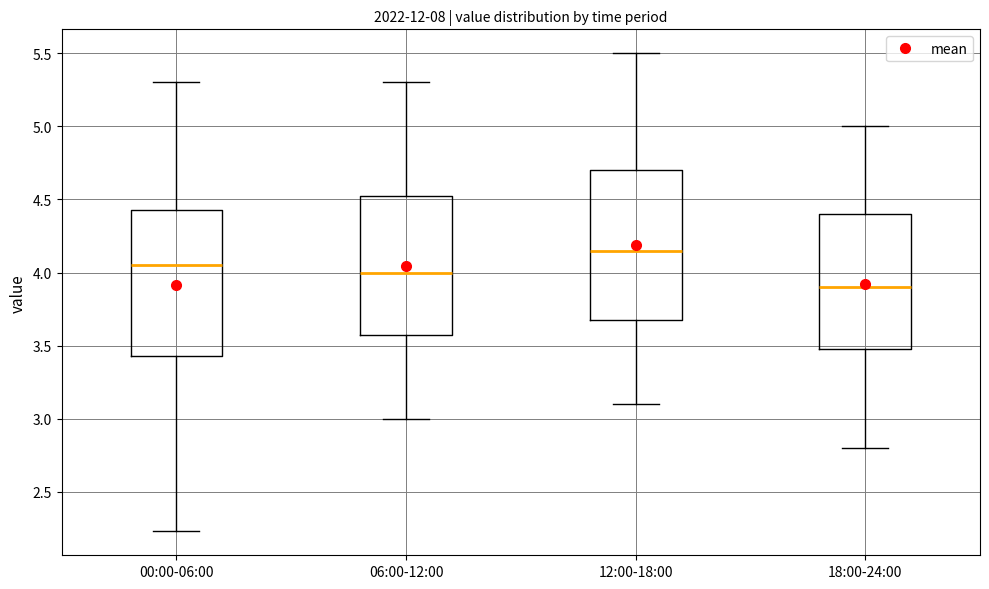

Reading left to right, transcribe this box plot: for each box, give where its median line is, the range the box spans, and where its two whiskers end, as read against the y-axis. The values are not printed on the chart, so give them approximately, as read against the axis.

00:00-06:00: median 4.05, box 3.45 to 4.45, whiskers 2.25 to 5.30
06:00-12:00: median 4.00, box 3.60 to 4.55, whiskers 3.00 to 5.30
12:00-18:00: median 4.15, box 3.70 to 4.70, whiskers 3.10 to 5.50
18:00-24:00: median 3.90, box 3.50 to 4.40, whiskers 2.80 to 5.00